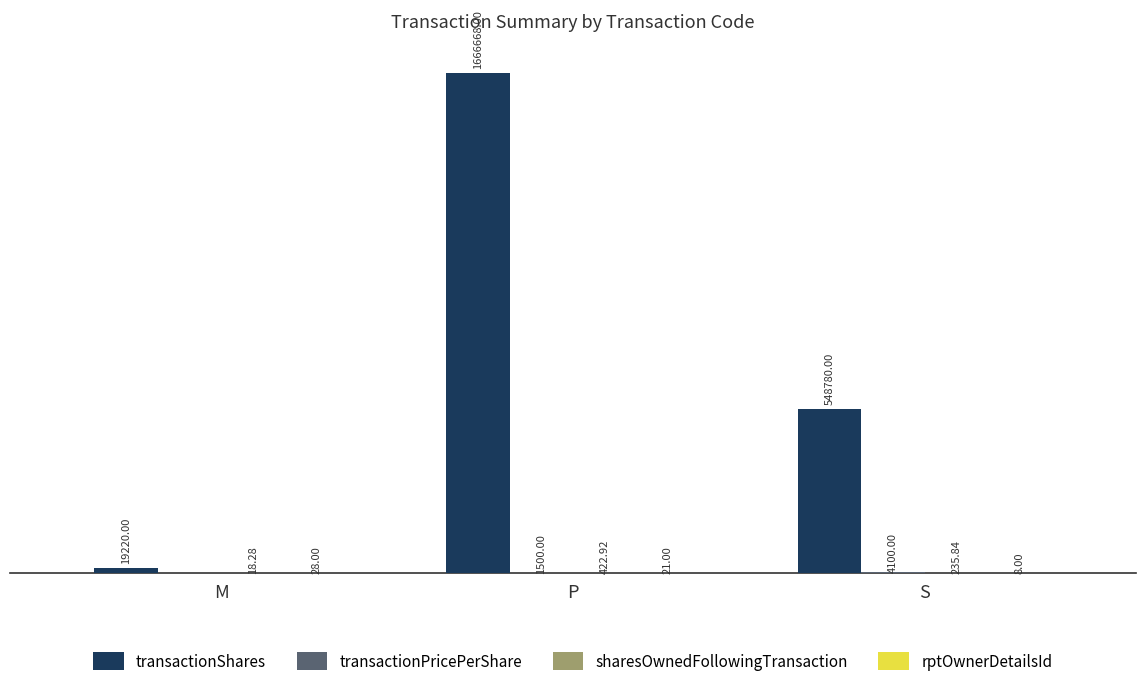

Reading left to right, transcribe all the data shown in this chart.

transactionShares: M=19220.0	P=1666668.0	S=548780.0
transactionPricePerShare: M=0.0	P=1500.0	S=4100.0
sharesOwnedFollowingTransaction: M=18.3	P=422.9	S=235.8
rptOwnerDetailsId: M=28.0	P=21.0	S=8.0